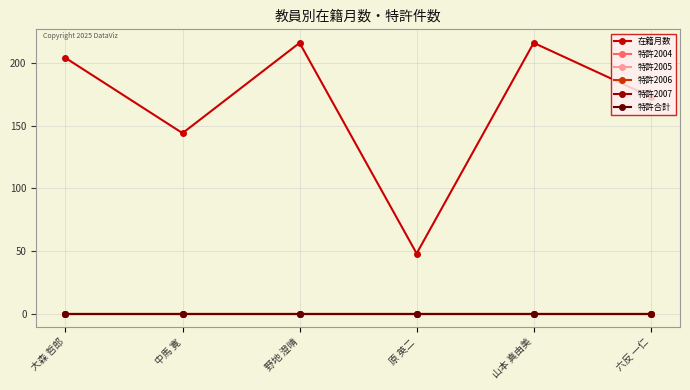

True or false: 特許2006 and 特許2004 intersect in this chart.

False